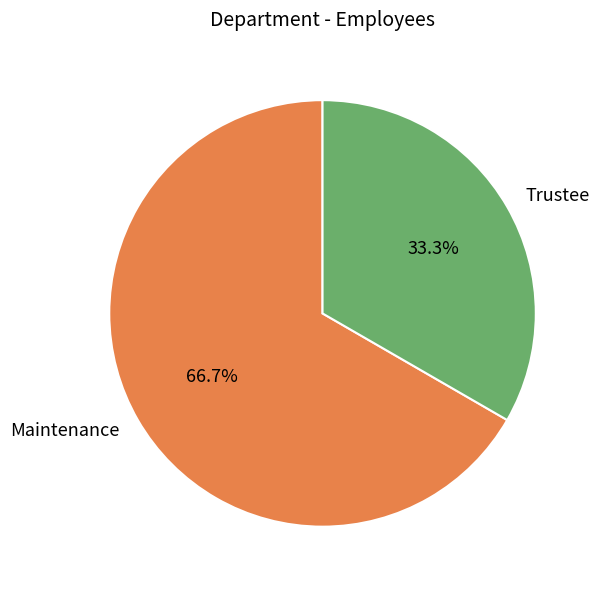

What percentage is the Maintenance slice, to the nearest percent?

67%